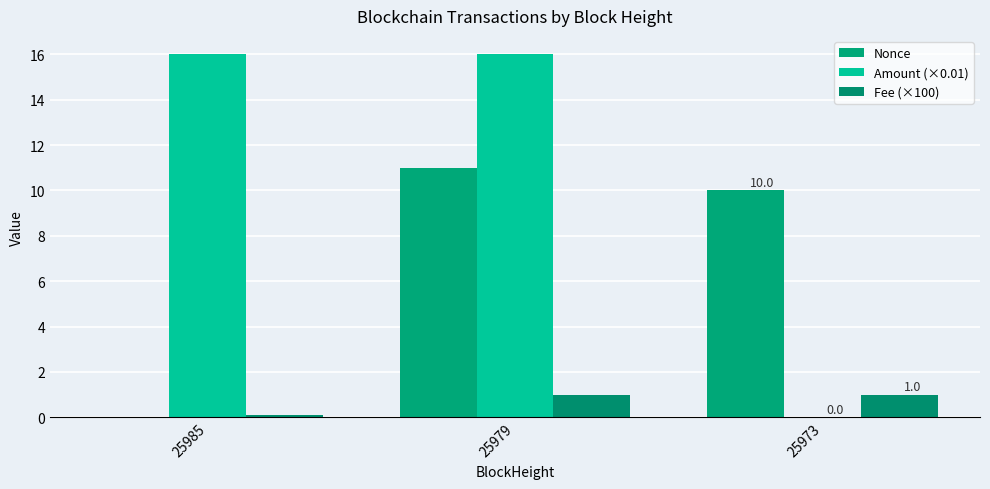

At 25985, list the series in order from largest to smallest.

Amount (×0.01), Fee (×100), Nonce